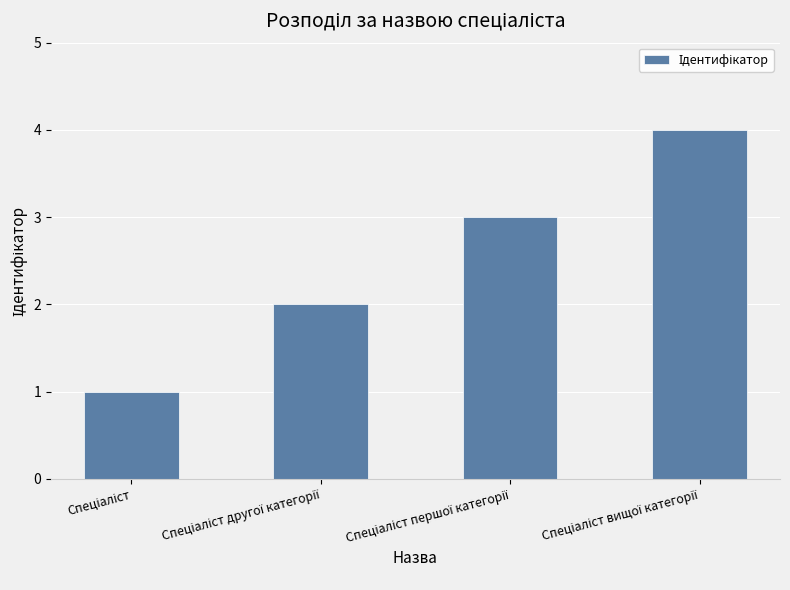

What is the greatest value displayed?

4